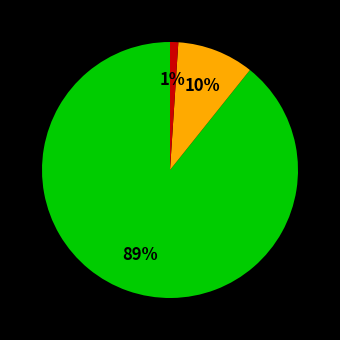

To the nearest percent, what is the difference between the largest and smallest slice percentages?

88%